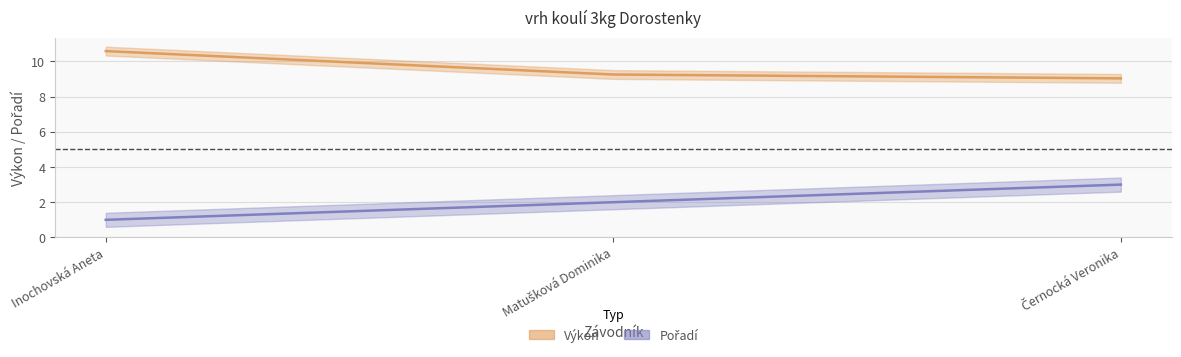

Is the value of Pořadí at Inochovská Aneta greater than the value of Výkon at Matušková Dominika?

No